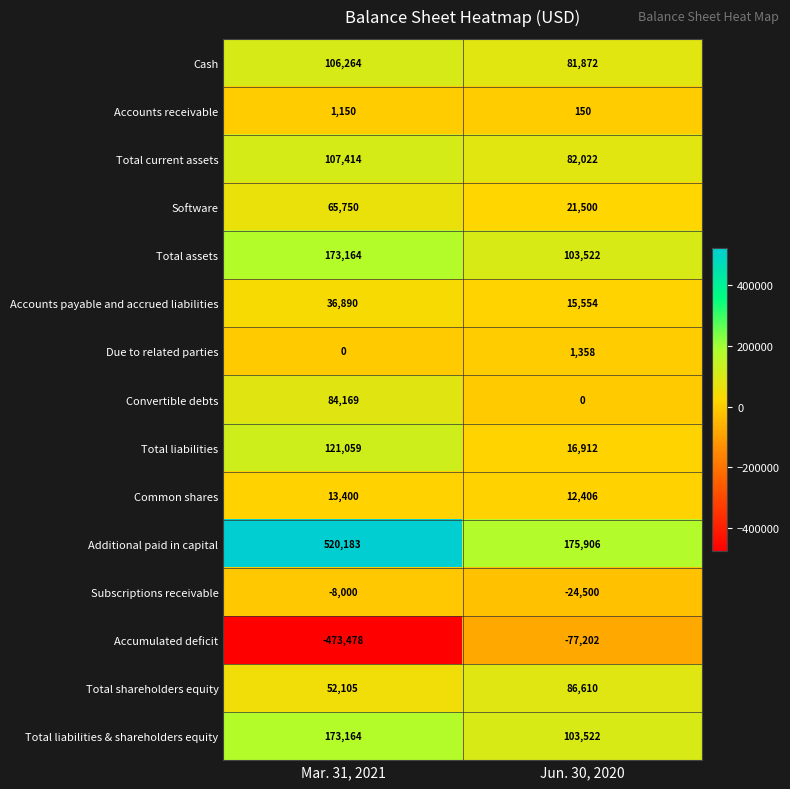

What is the average value of the Total liabilities series?

68986